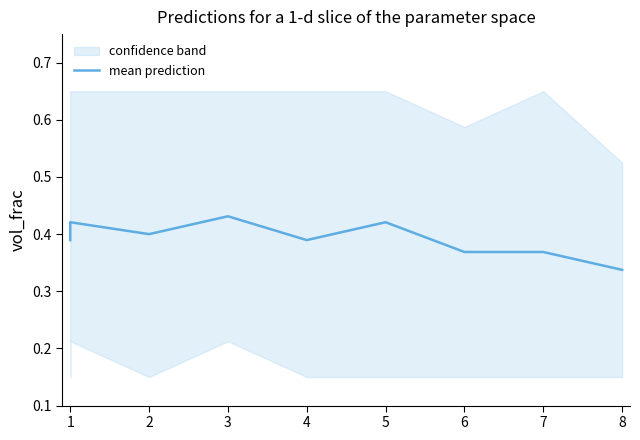

Is this an area chart (filled region under the line)?

No